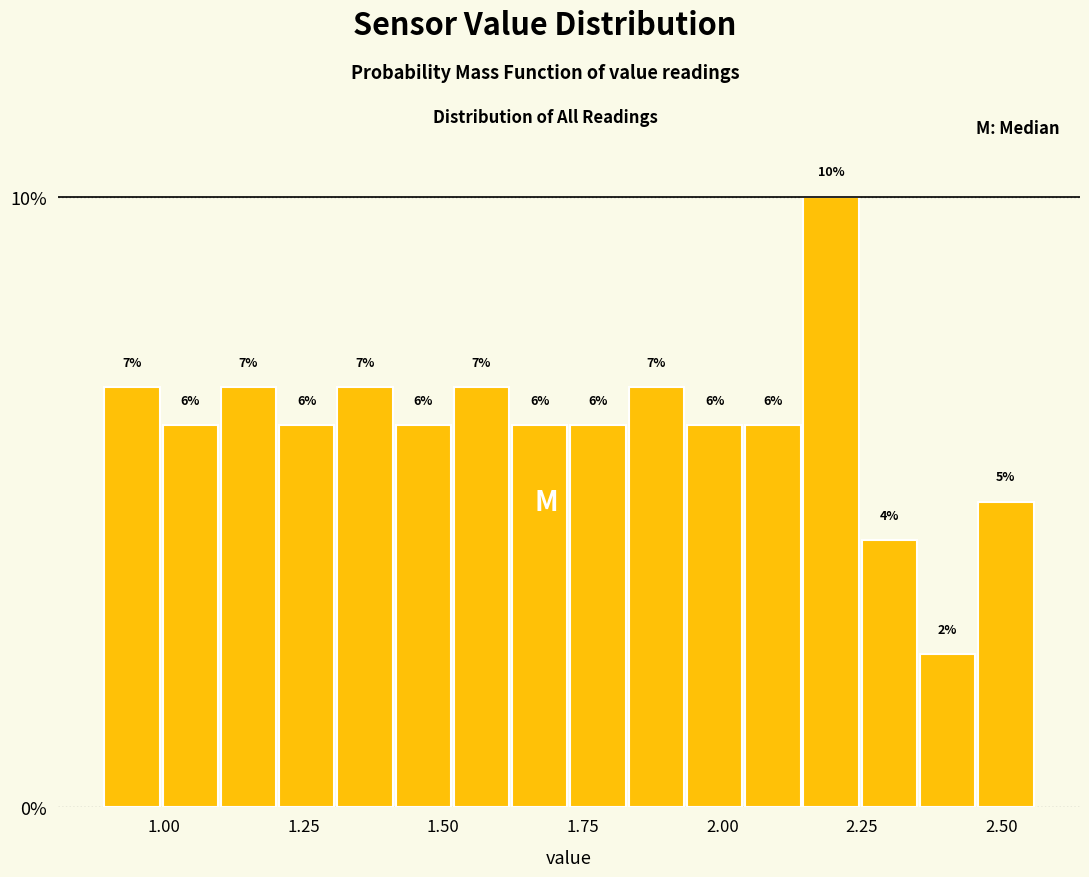

Read against the x-axis, roughly where is the centre of the tallest bar?

2.20